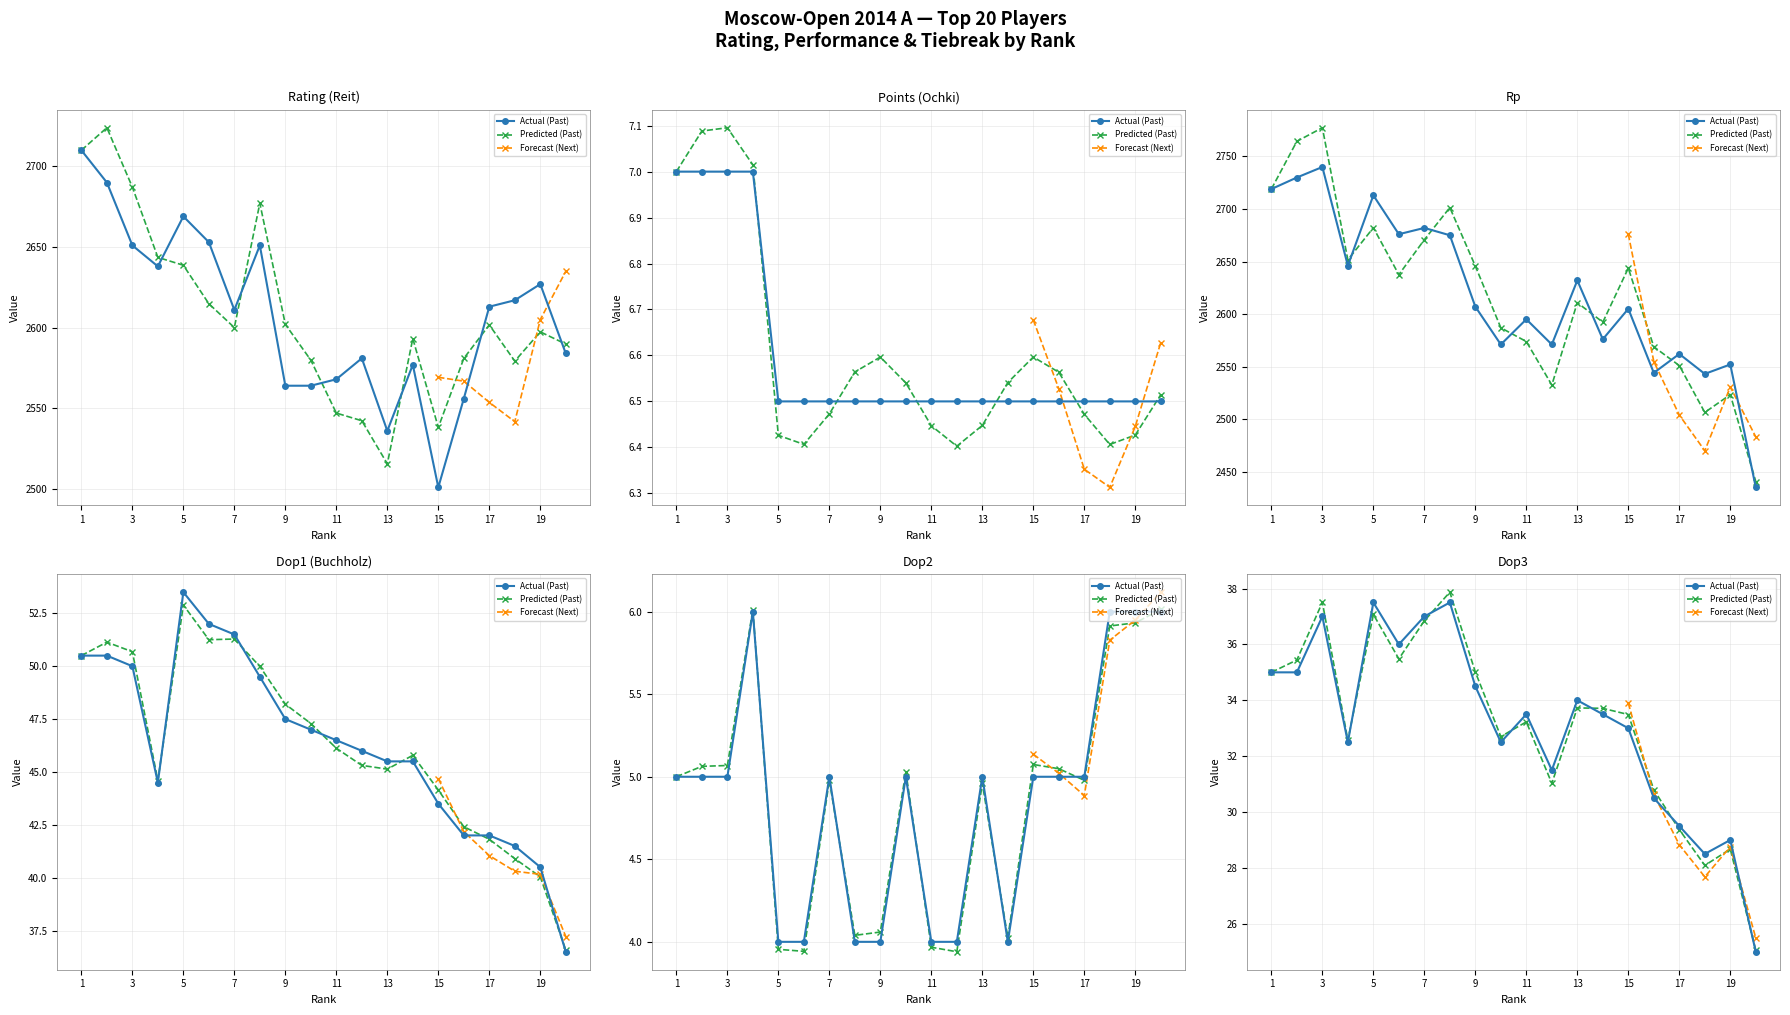

Does the chart display data point markers on the line(s)?

Yes